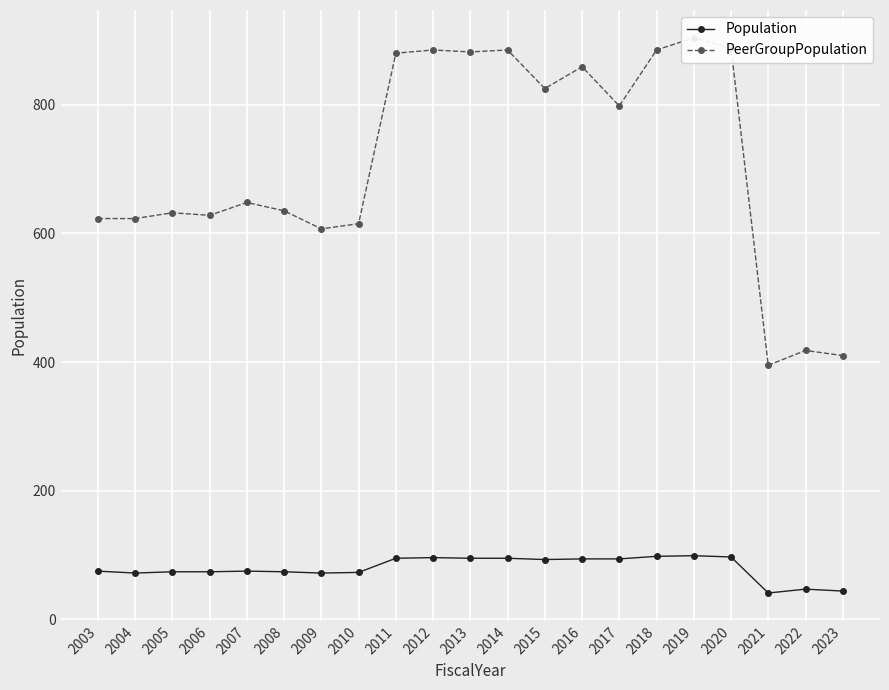

In PeerGroupPopulation, how many points are lower than both neighbors (excluding endpoints)?

6